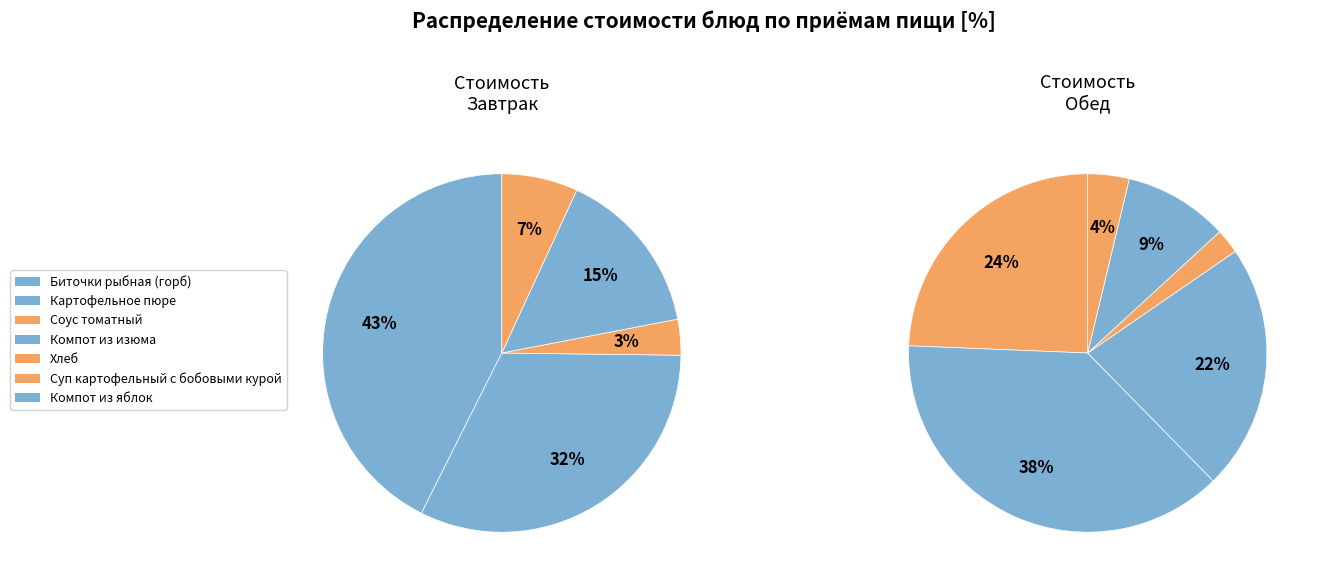

Which has a higher value, Соус томатный or Компот из изюма?

Компот из изюма